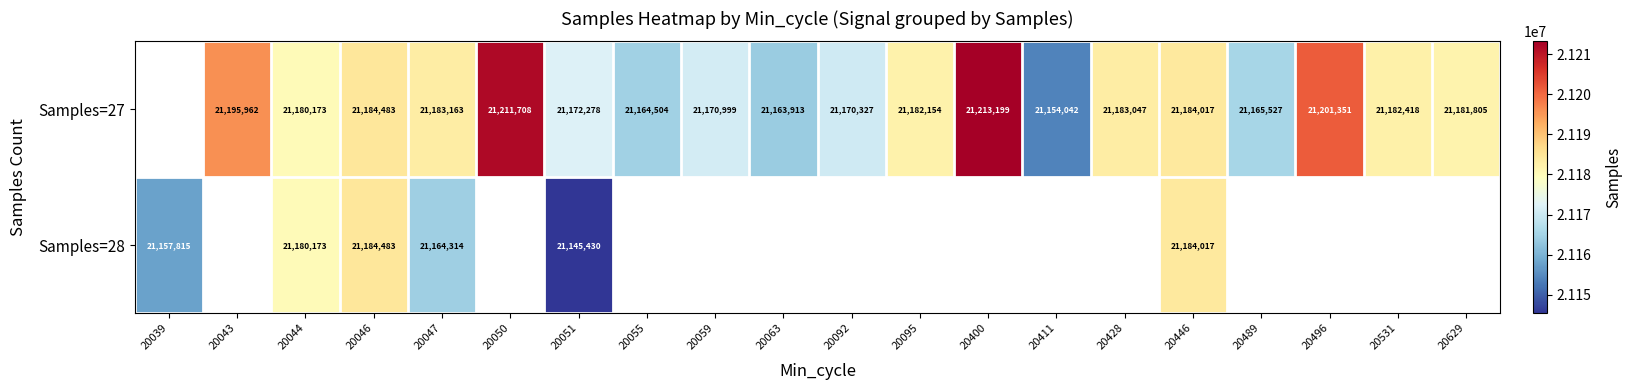

Is the value of Samples=27 at 20411 greater than the value of Samples=28 at 20051?

Yes